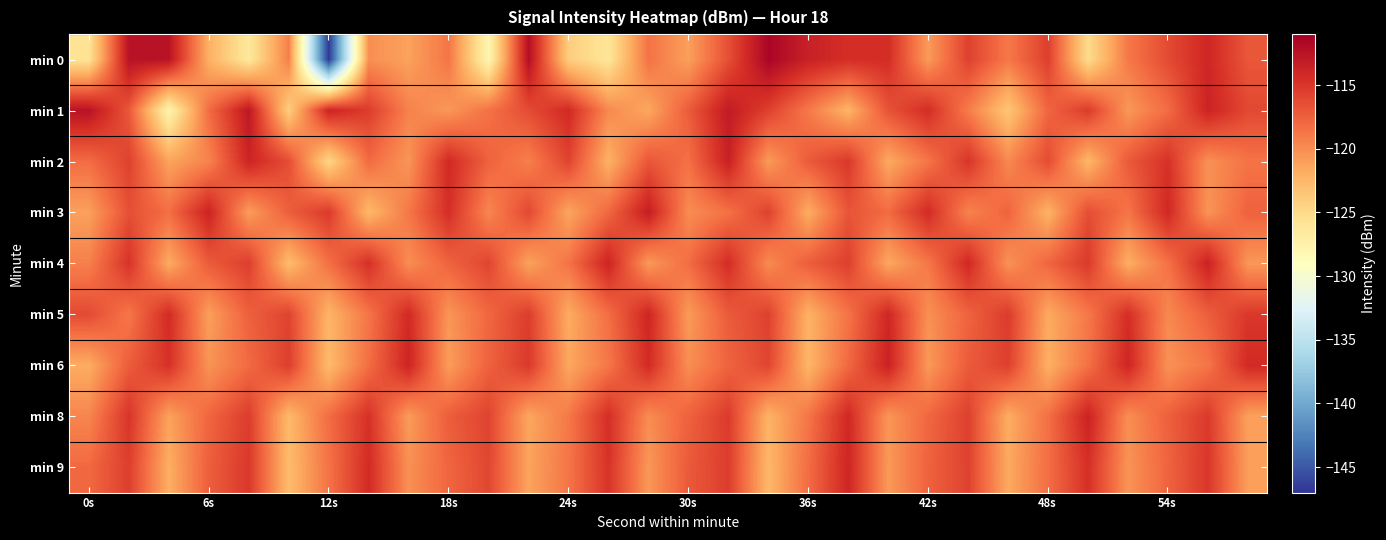

At which category is the sum across all series the highest?

16